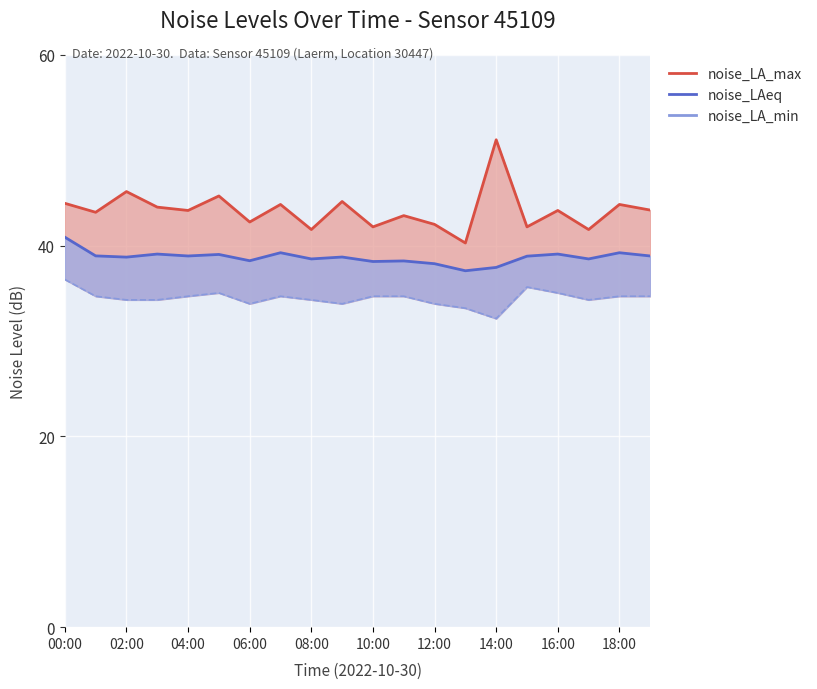

What is the difference between the values at 12:00 and 06:00?

0.4